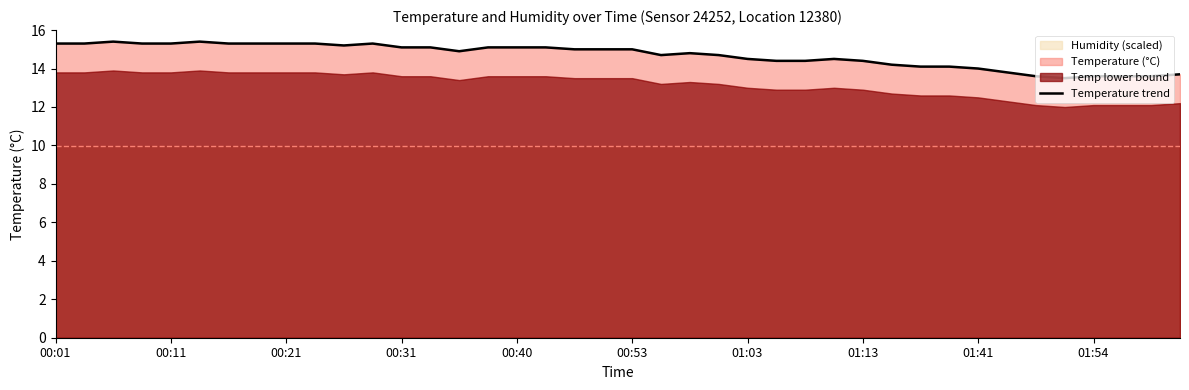

The value of Temperature trend at 00:01 is 15.3. True or false?

True